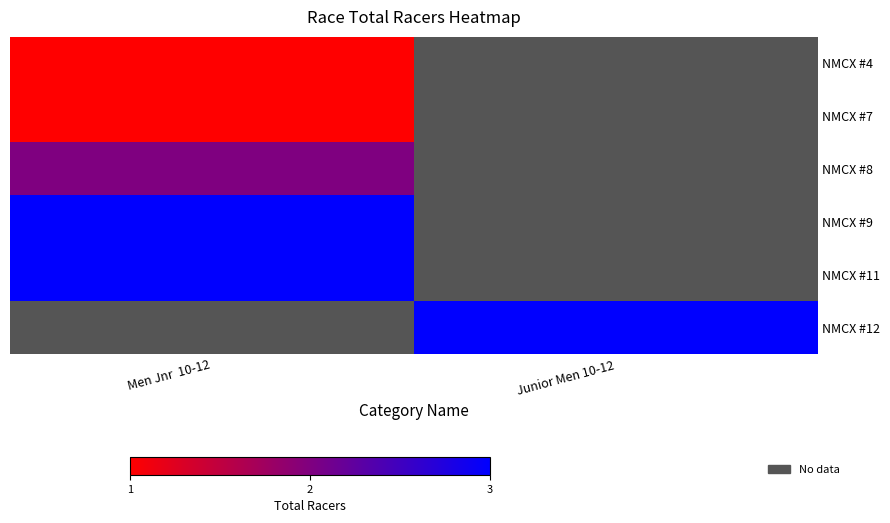

Read the NMCX #4 value at Men Jnr 10-12.

1.0